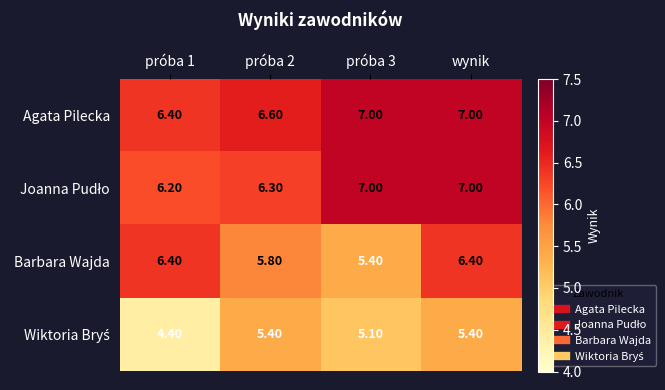

What is the spread (max minus min) of values at próba 2?

1.2